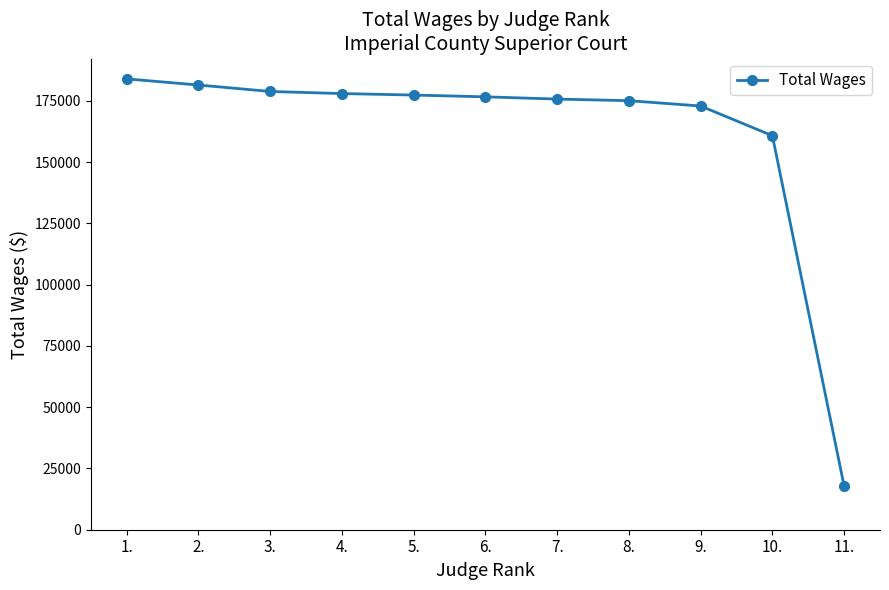

What is the label of the 6th point from the left?

6.